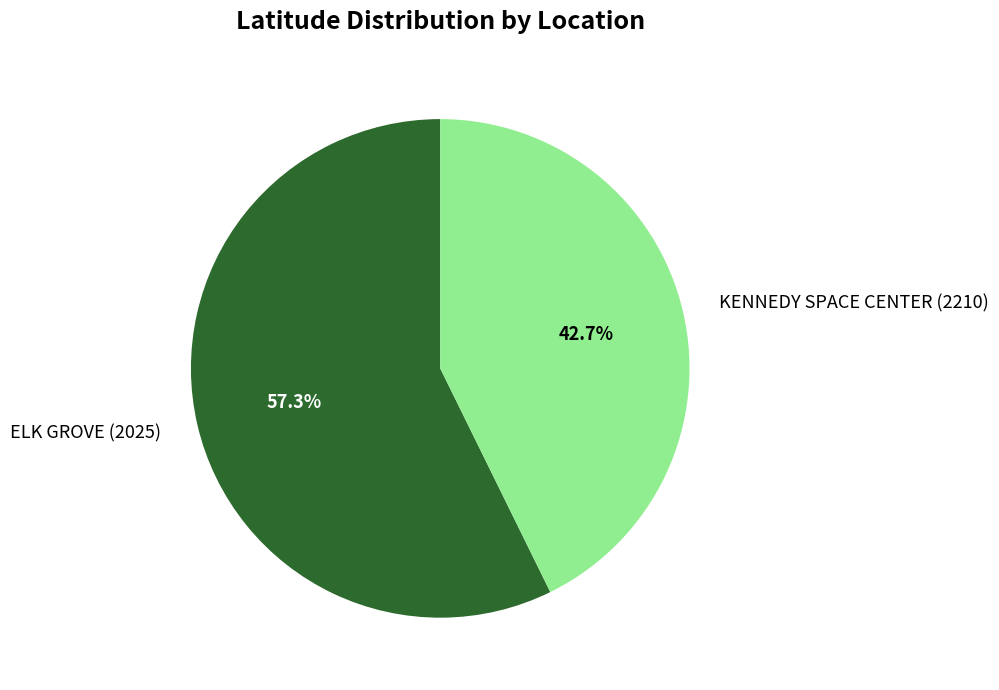

How many slices are in this pie chart?

2